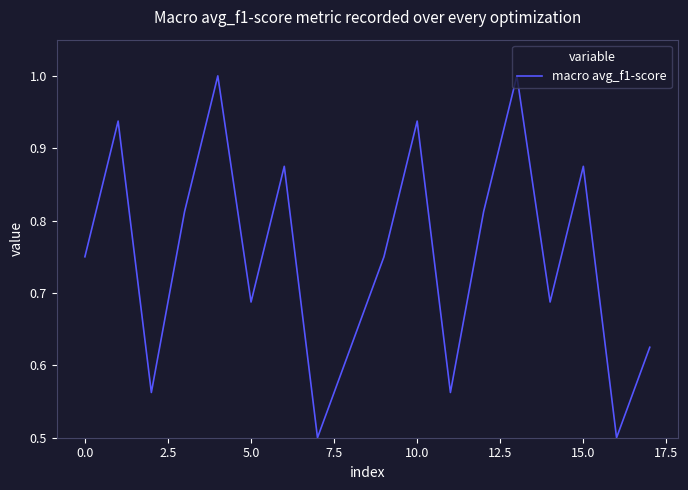

Does the chart display data point markers on the line(s)?

No